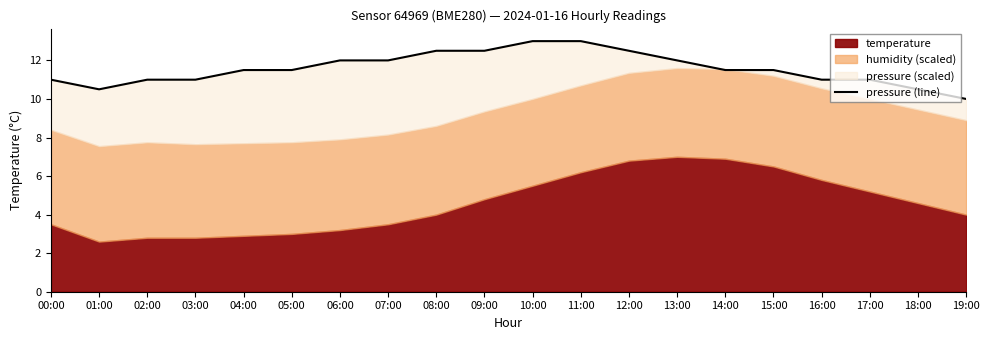

The value at 02:00 is 11.0. True or false?

True